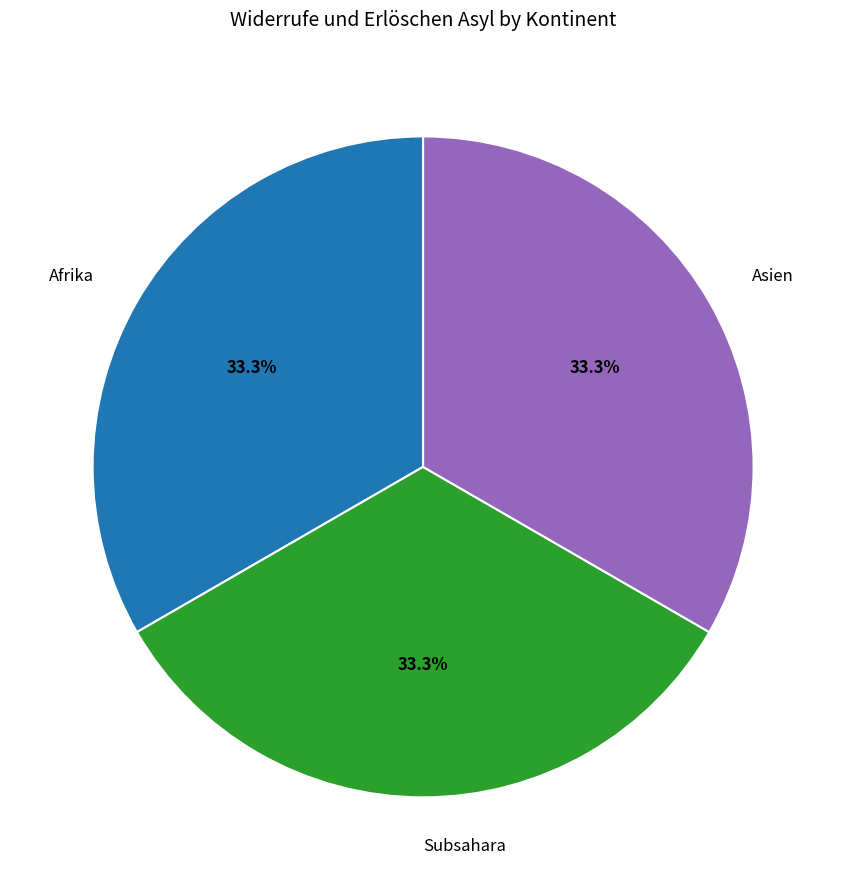

What percentage do Subsahara and Afrika together represent?

66.7%